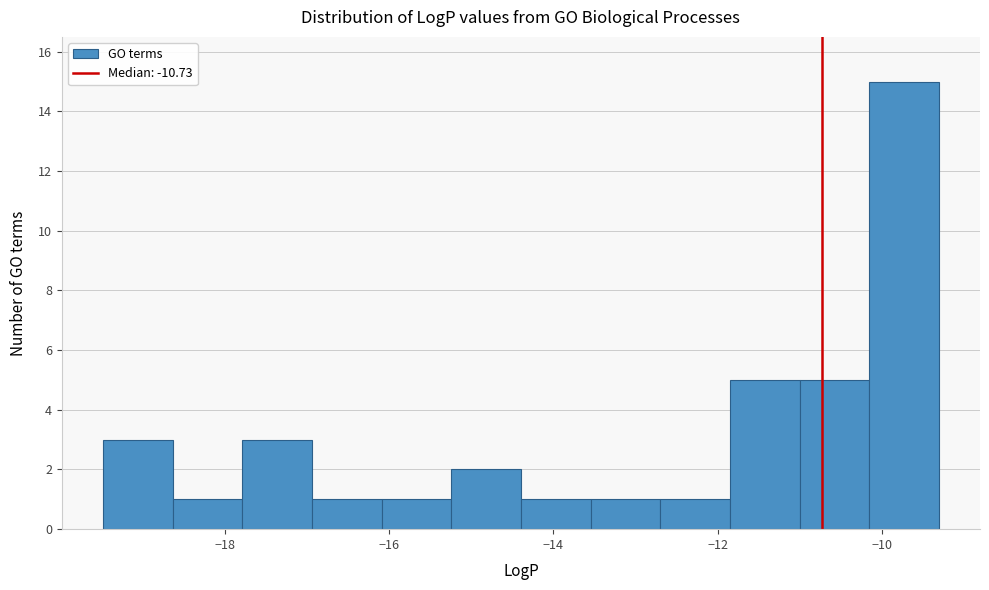

Which range on the x-axis has the tallest bar?

-10.2 to -9.4